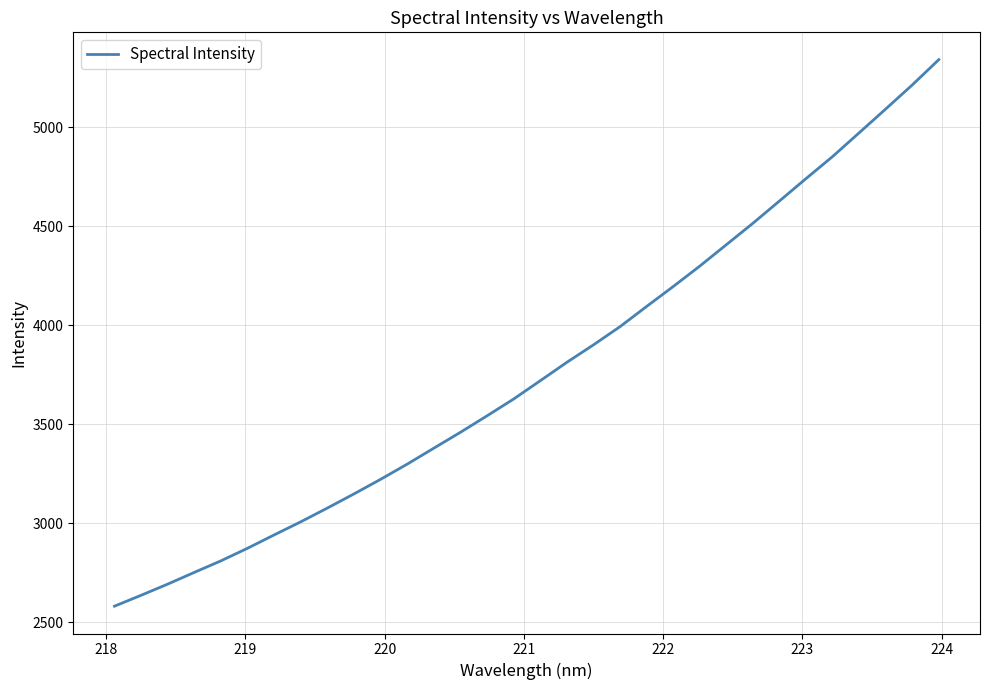

Count the number of values greater than 3720.

16